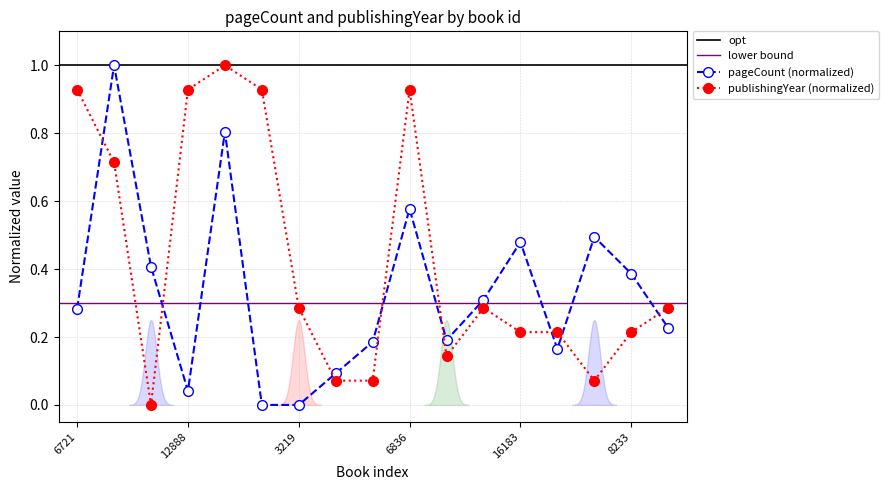

What position from the left is 16405?

14